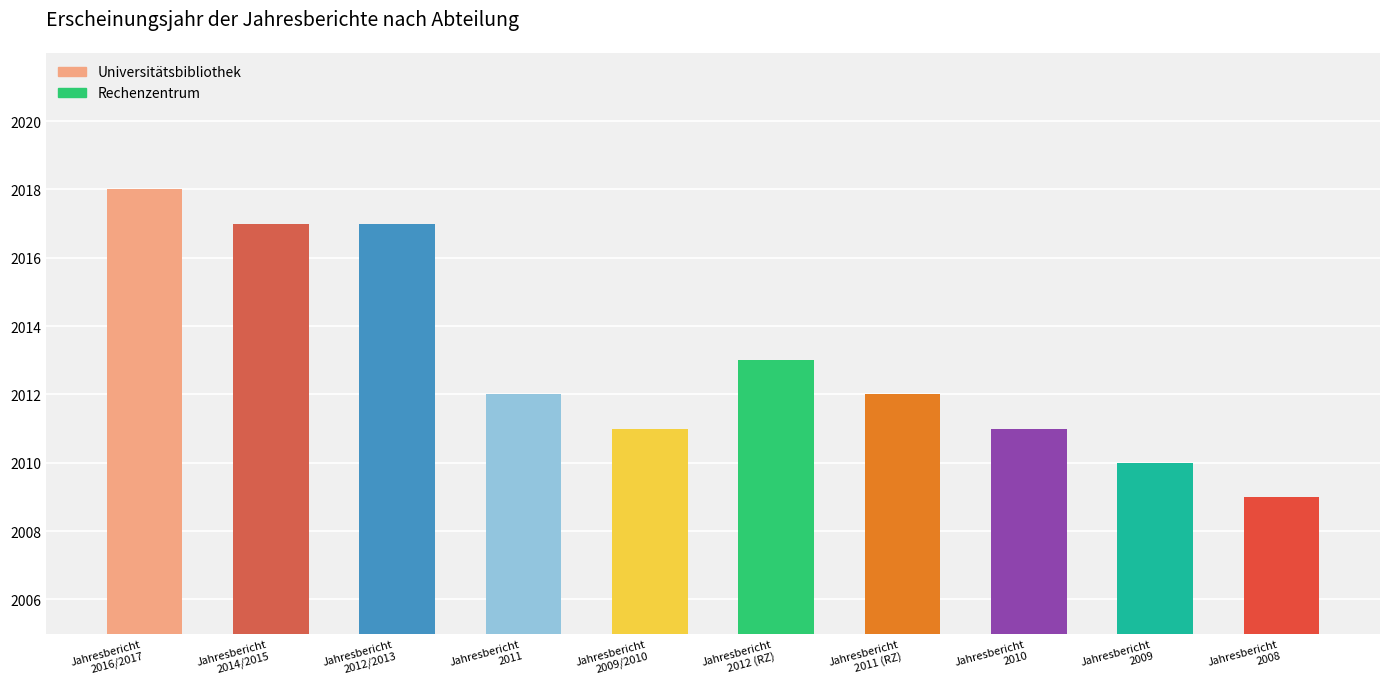

Rank the categories by Universitätsbibliothek value from highest to lowest.

Jahresbericht
2016/2017, Jahresbericht
2014/2015, Jahresbericht
2012/2013, Jahresbericht
2011, Jahresbericht
2009/2010